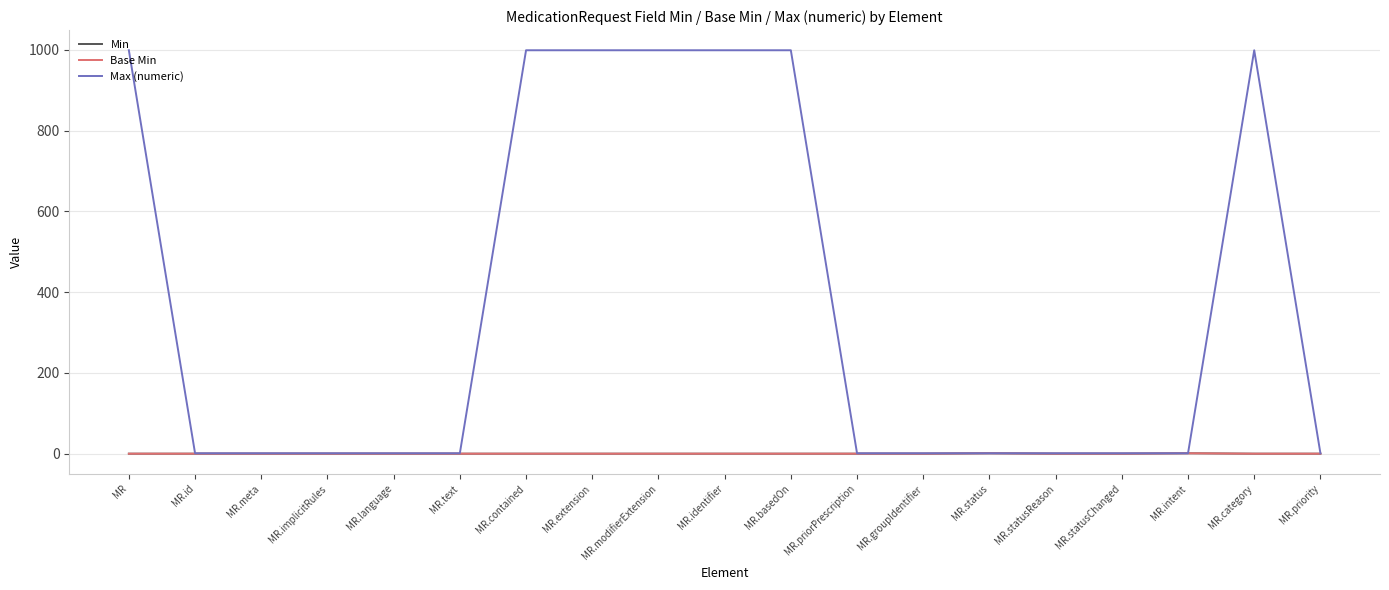

Does the chart display data point markers on the line(s)?

No